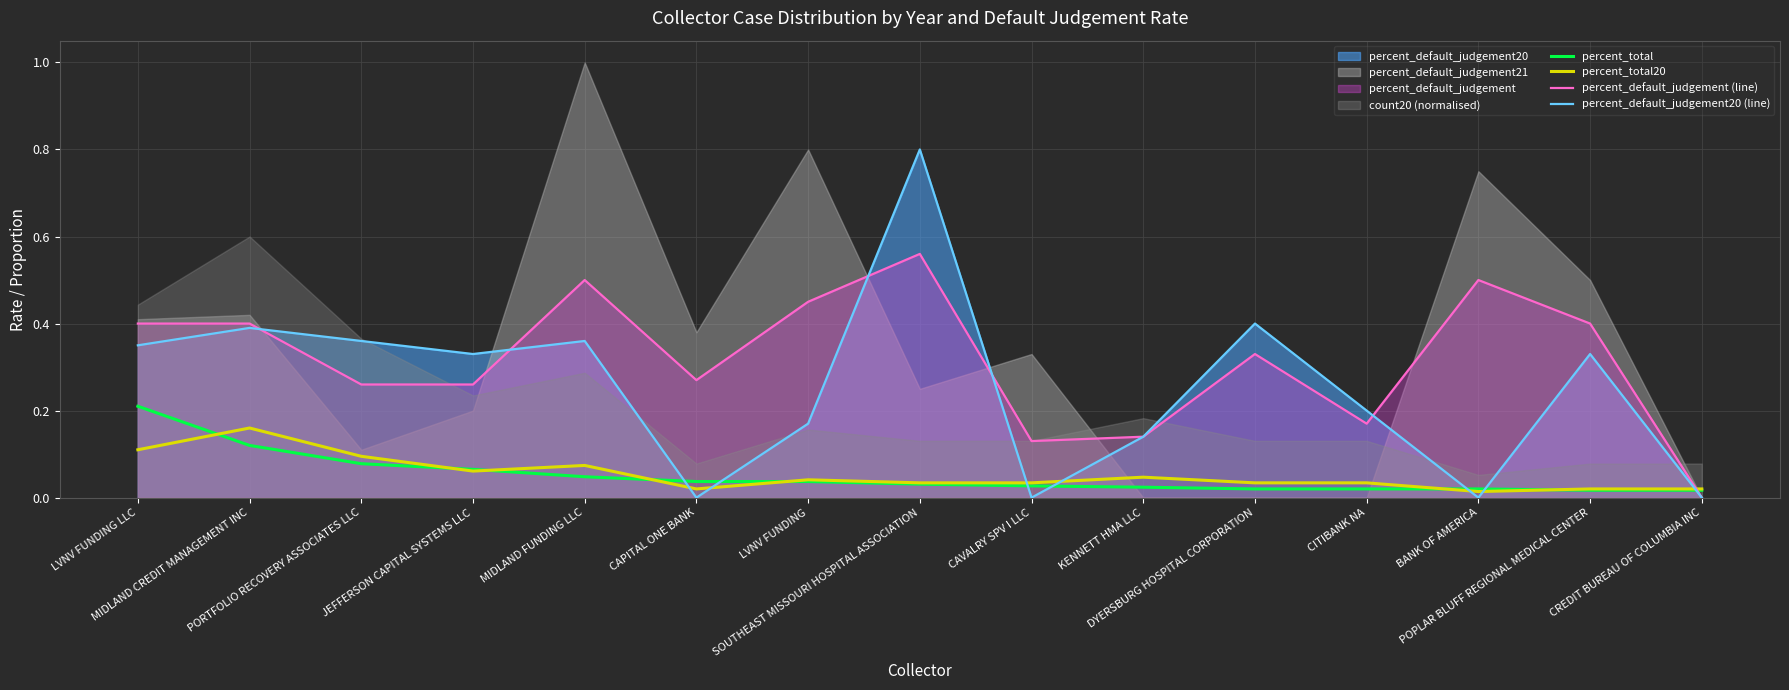

What is the difference between the maximum and second lowest values in the percent_default_judgement20 (line) series?

0.8